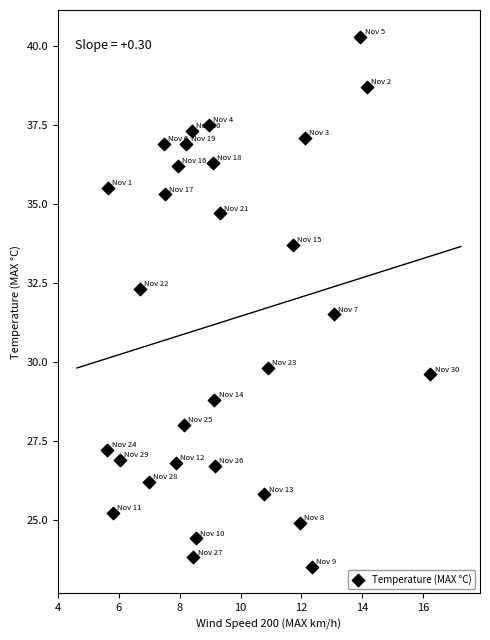

What is the range of X values (max minus min)?

10.6